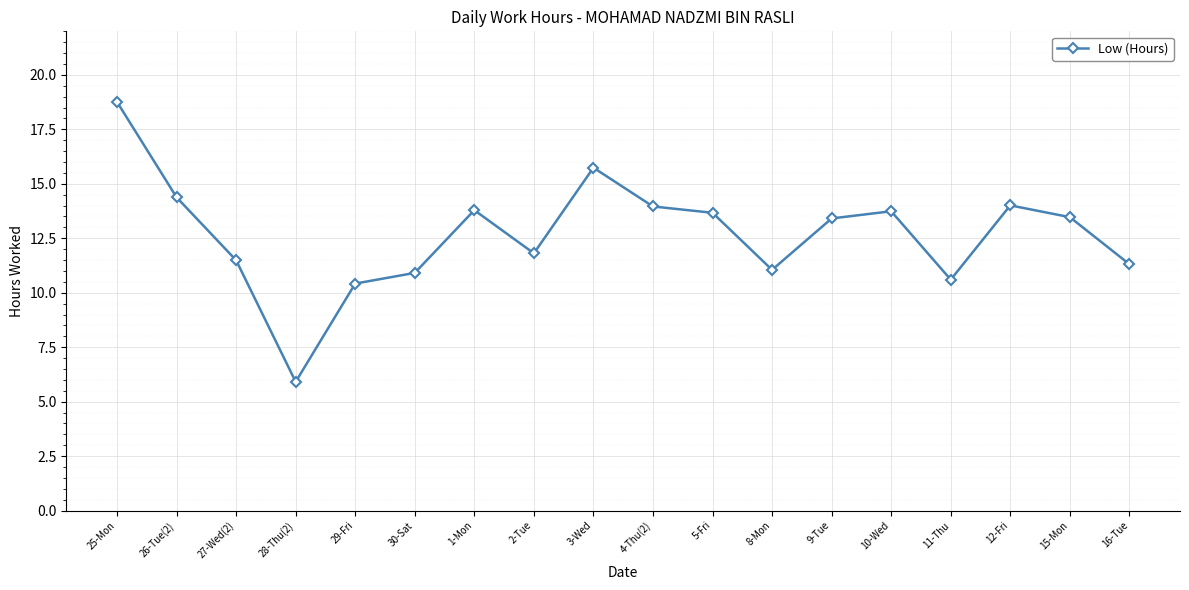

Is this an area chart (filled region under the line)?

No